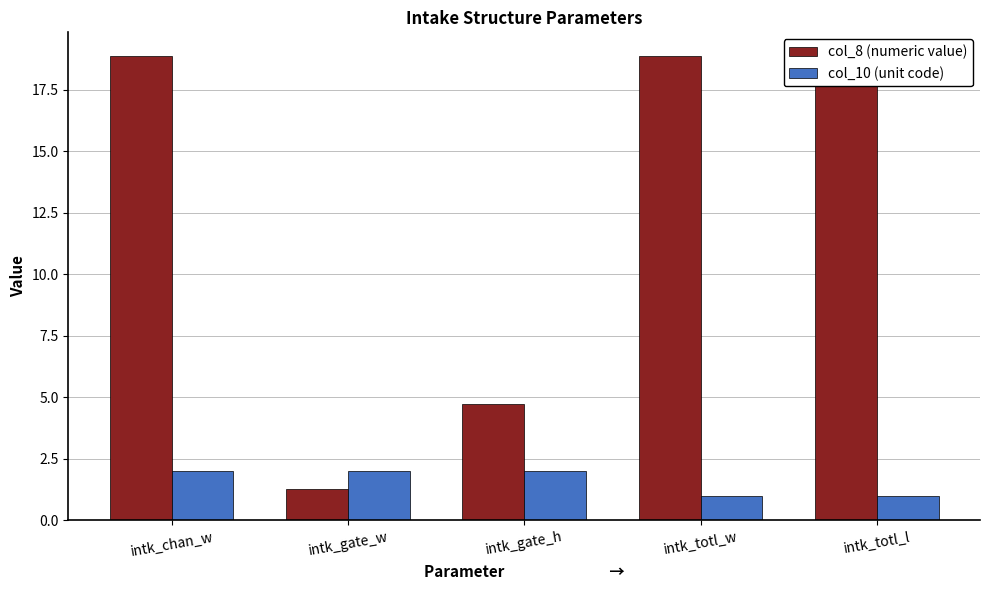

What is the label of the 2nd bar from the left?

intk_gate_w